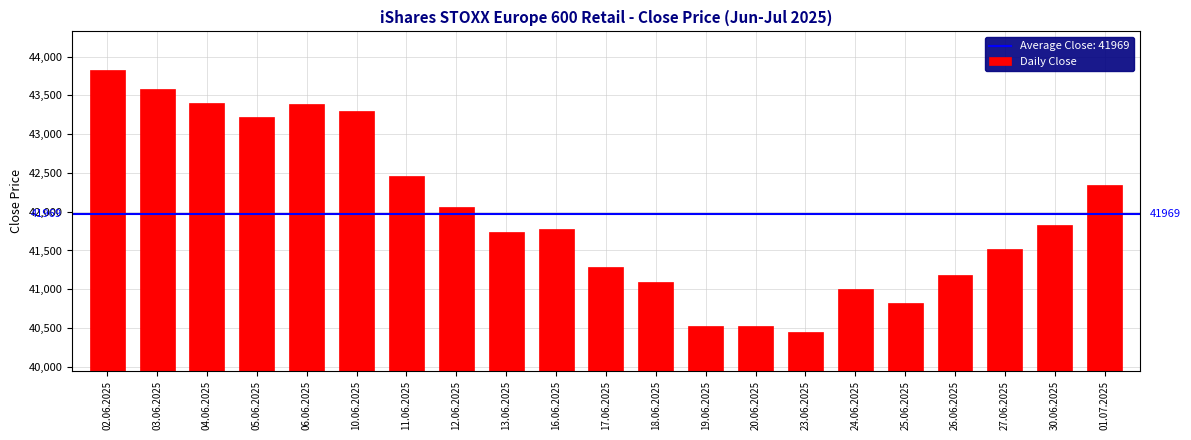

What is the value of the 2nd bar from the left?

43580